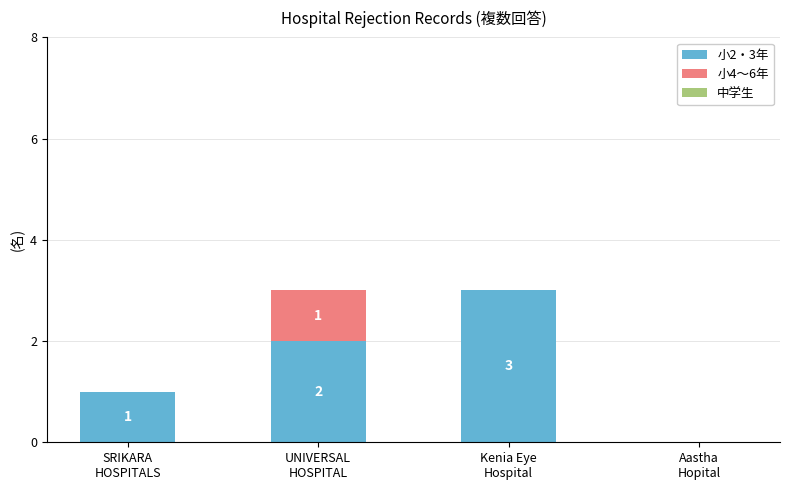

Does the chart contain stacked bars?

Yes